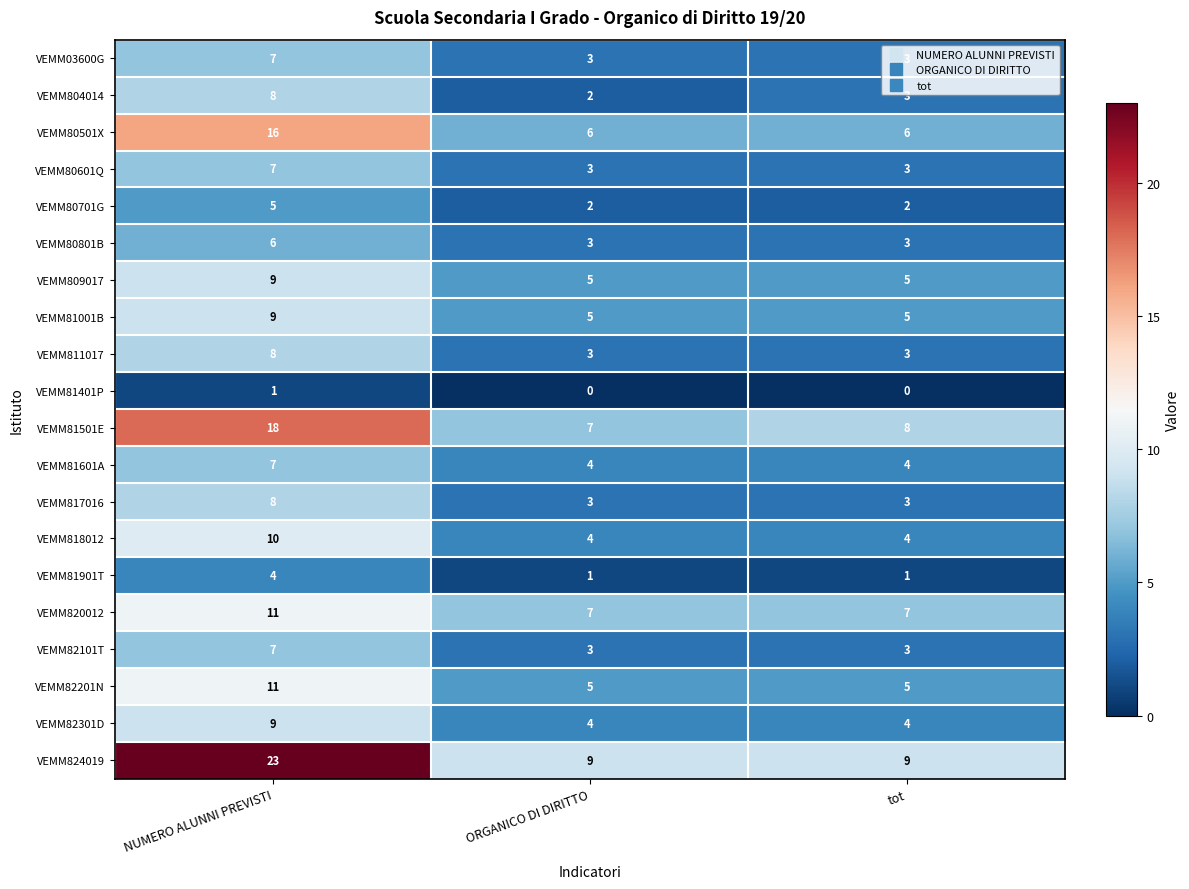

How many VEMM81601A values are between 4 and 7?

3